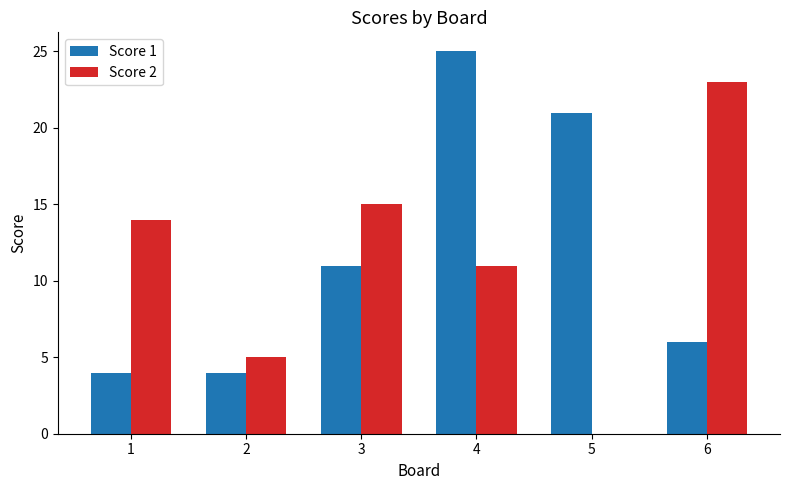

What are all the series names shown in the legend?

Score 1, Score 2